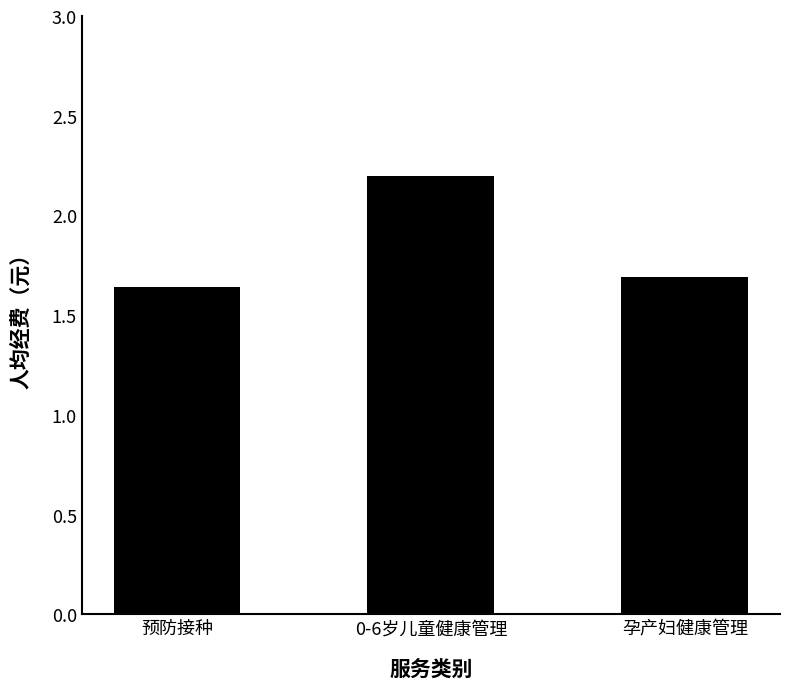

What is the ratio of the value at 孕产妇健康管理 to the value at 0-6岁儿童健康管理?

0.8